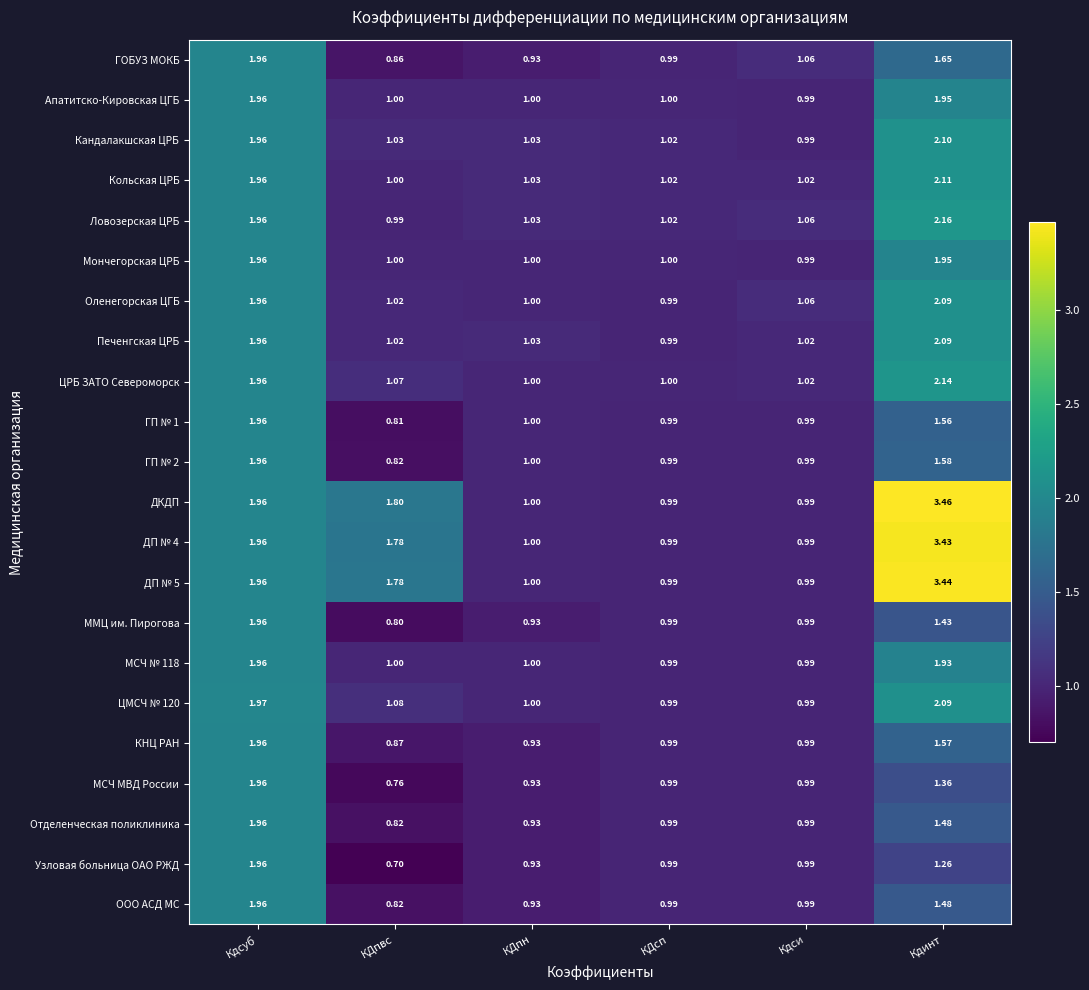

Which label corresponds to the largest value in the chart?

Кдинт